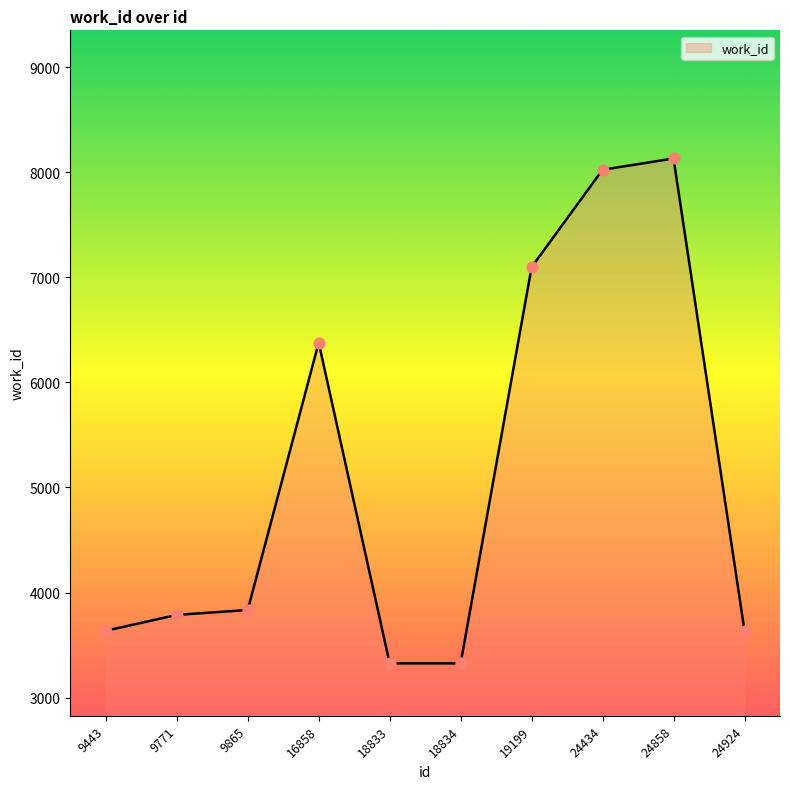

Which has a higher value, 16858 or 9443?

16858